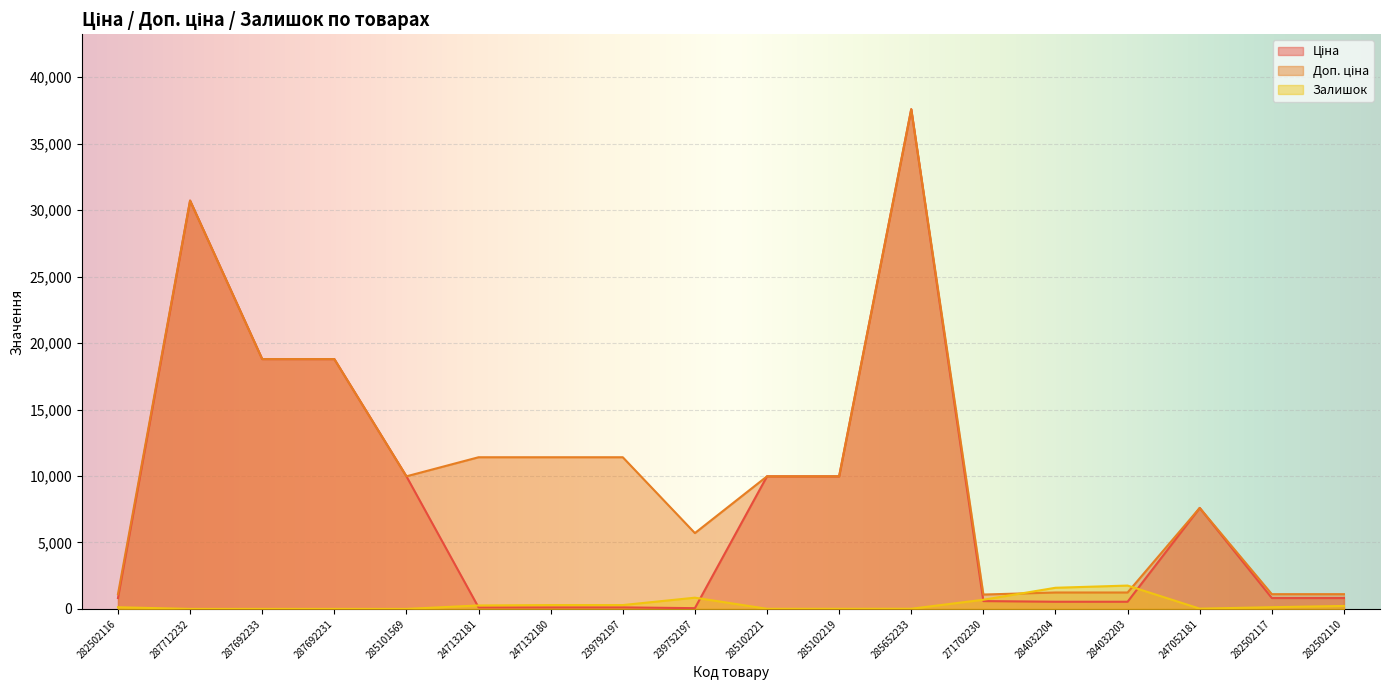

What are all the series names shown in the legend?

Ціна, Доп. ціна, Залишок